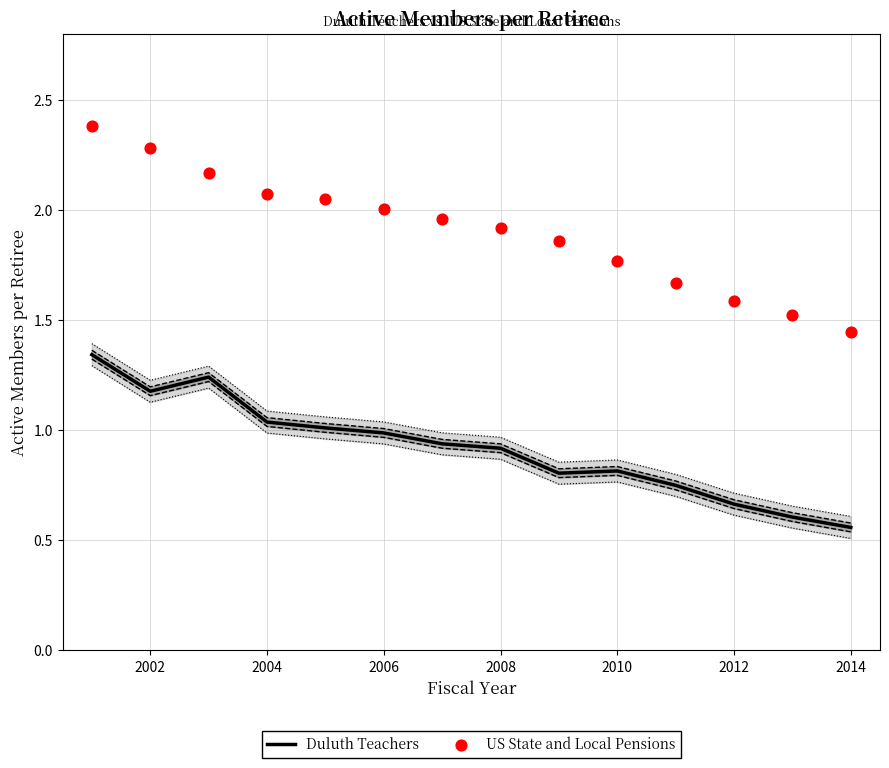

Is it true that Duluth Teachers equals 0.9 at 2008?

True